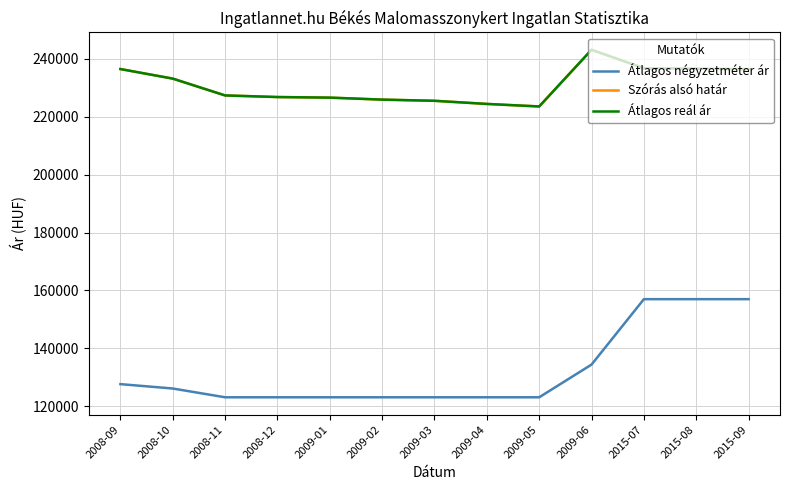

At which category does Szórás alsó határ reach its first local valley?

2009-05